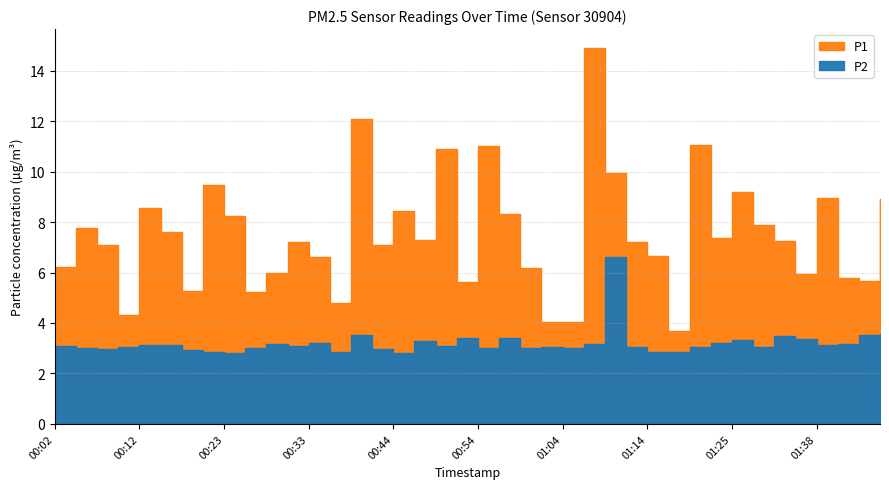

How many interior local valleys does the P1 series have?

11